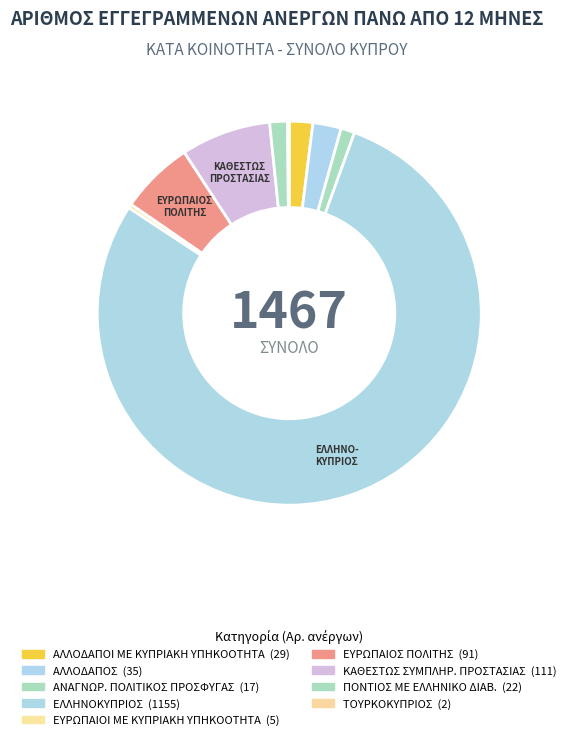

Rank the categories by value from lowest to highest.

ΤΟΥΡΚΟΚΥΠΡΙΟΣ, ΕΥΡΩΠΑΙΟΙ ΜΕ ΚΥΠΡΙΑΚΗ ΥΠΗΚΟΟΤΗΤΑ, ΑΝΑΓΝΩΡ. ΠΟΛΙΤΙΚΟΣ ΠΡΟΣΦΥΓΑΣ, ΠΟΝΤΙΟΣ ΜΕ ΕΛΛΗΝΙΚΟ ΔΙΑΒ., ΑΛΛΟΔΑΠΟΙ ΜΕ ΚΥΠΡΙΑΚΗ ΥΠΗΚΟΟΤΗΤΑ, ΑΛΛΟΔΑΠΟΣ, ΕΥΡΩΠΑΙΟΣ ΠΟΛΙΤΗΣ, ΚΑΘΕΣΤΩΣ ΣΥΜΠΛΗΡ. ΠΡΟΣΤΑΣΙΑΣ, ΕΛΛΗΝΟΚΥΠΡΙΟΣ